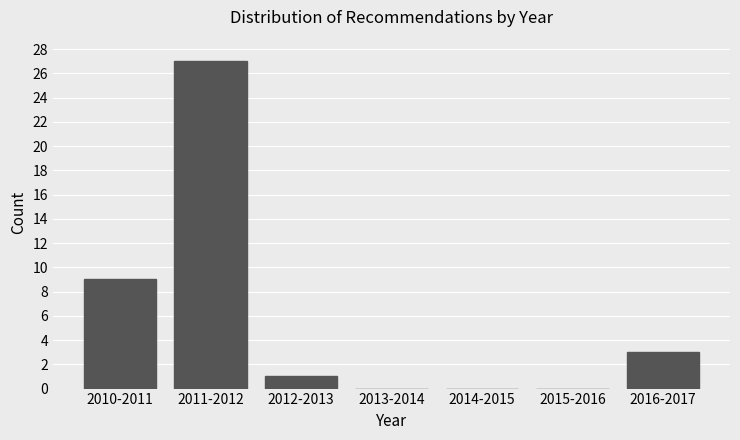

Reading left to right, what are all the values shown in this chart?

2010-2011=9	2011-2012=27	2012-2013=1	2013-2014=0	2014-2015=0	2015-2016=0	2016-2017=3